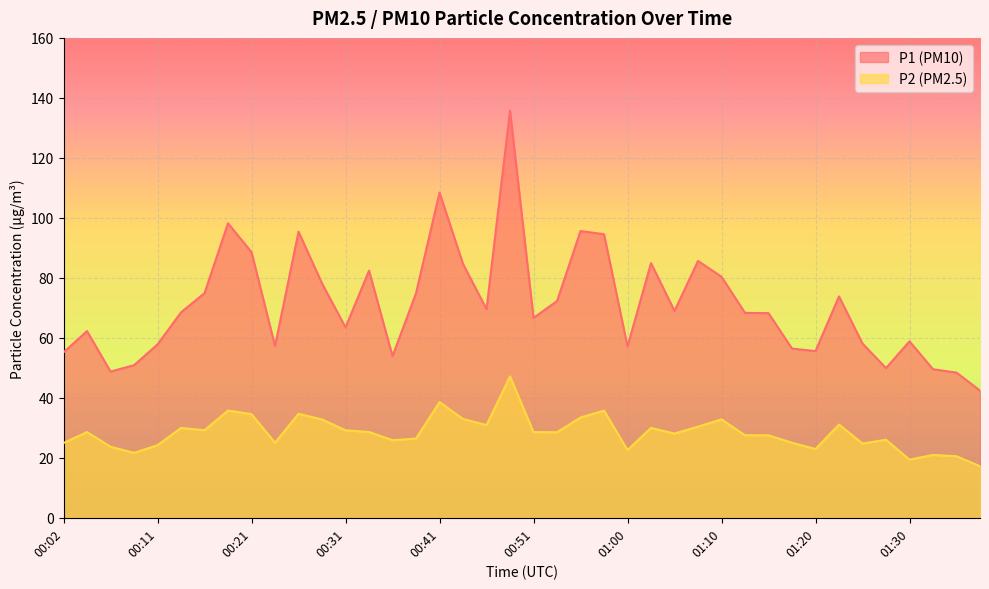

Reading left to right, list all the values displayed in this chart.

P1: 55.1	62.2	48.8	50.9	57.8	68.5	74.9	98.2	88.5	57.3	95.4	78.2	63.5	82.4	53.9	74.9	108.4	84.6	69.6	135.8	66.7	72.2	95.6	94.5	57.1	84.9	69.0	85.6	80.3	68.3	68.2	56.4	55.6	73.8	58.1	49.9	58.8	49.5	48.4	42.4
P2: 24.9	28.6	23.7	21.6	24.2	29.9	29.2	35.8	34.5	25.0	34.7	32.8	29.2	28.6	25.9	26.4	38.6	32.9	30.9	47.1	28.6	28.5	33.4	35.8	22.6	29.9	28.1	30.4	32.8	27.5	27.5	25.0	22.9	31.1	24.8	26.0	19.4	20.9	20.5	17.2